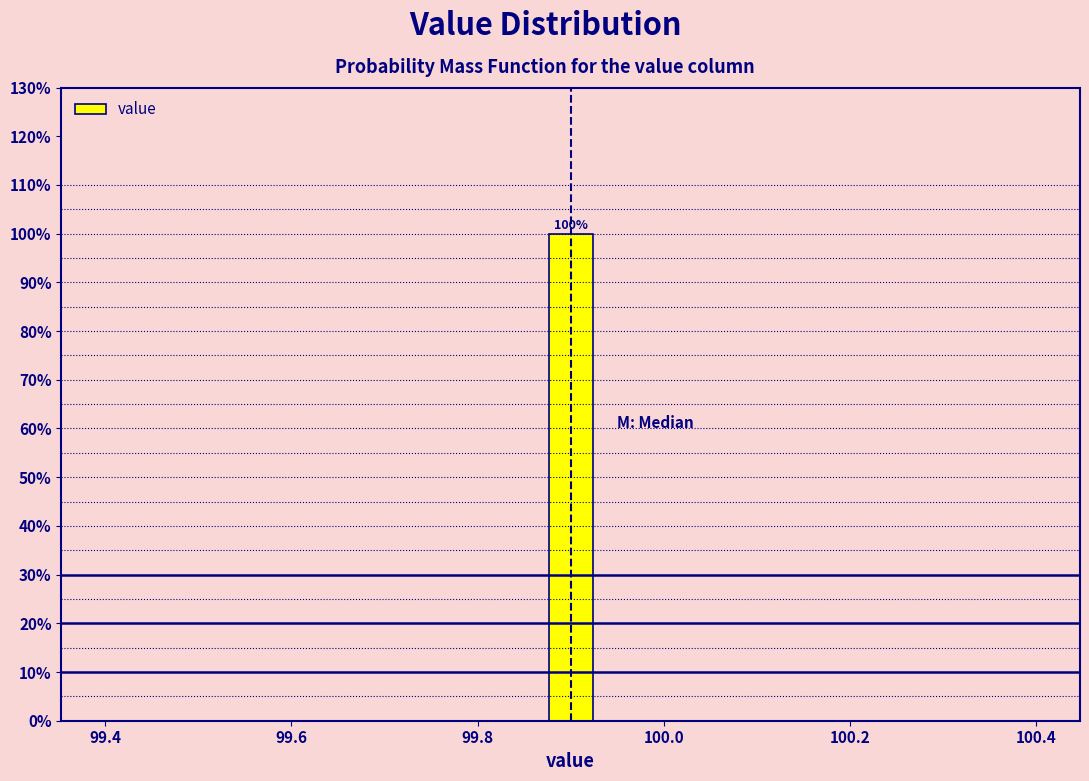

Around what value on the x-axis is the tallest bar? Give the approximate position of its centre, as read against the axis.

99.90